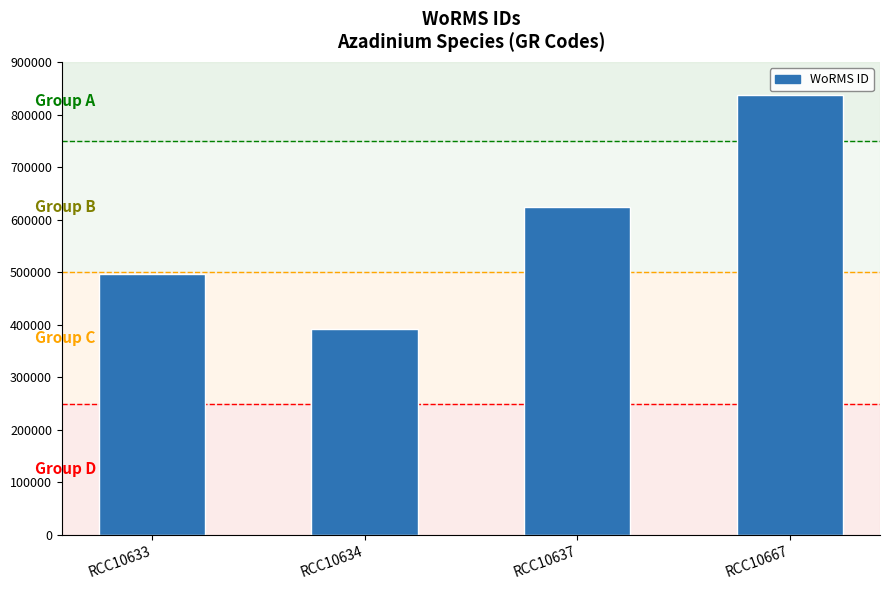

How many series are shown in this chart?

1